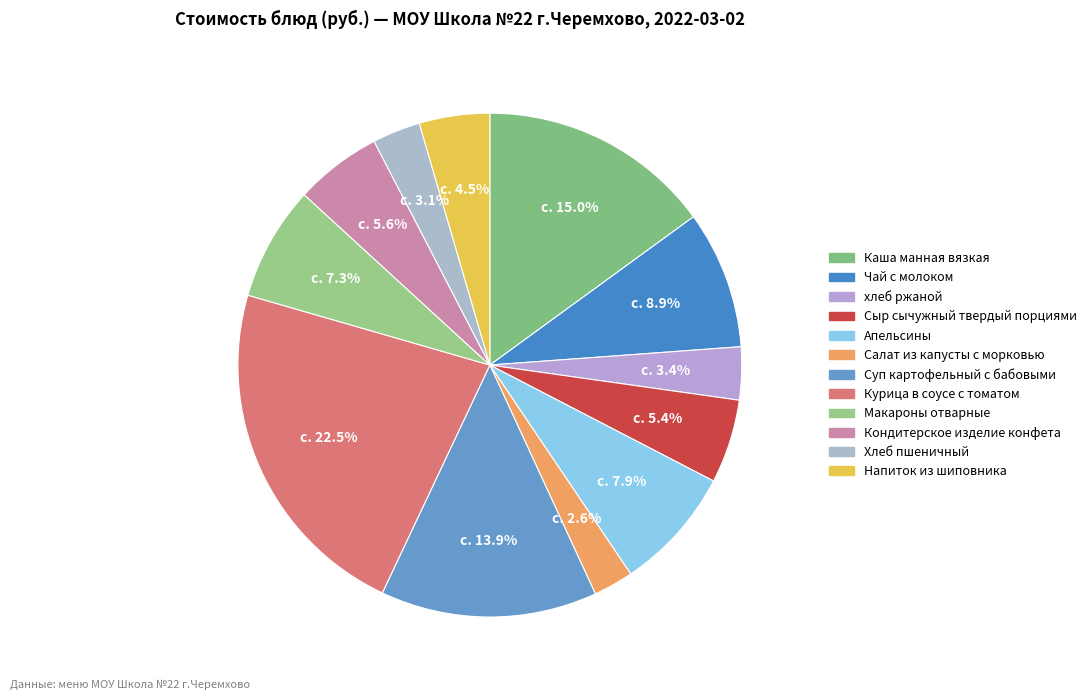

Do Хлеб пшеничный and Чай с молоком together represent more than half of the pie?

No